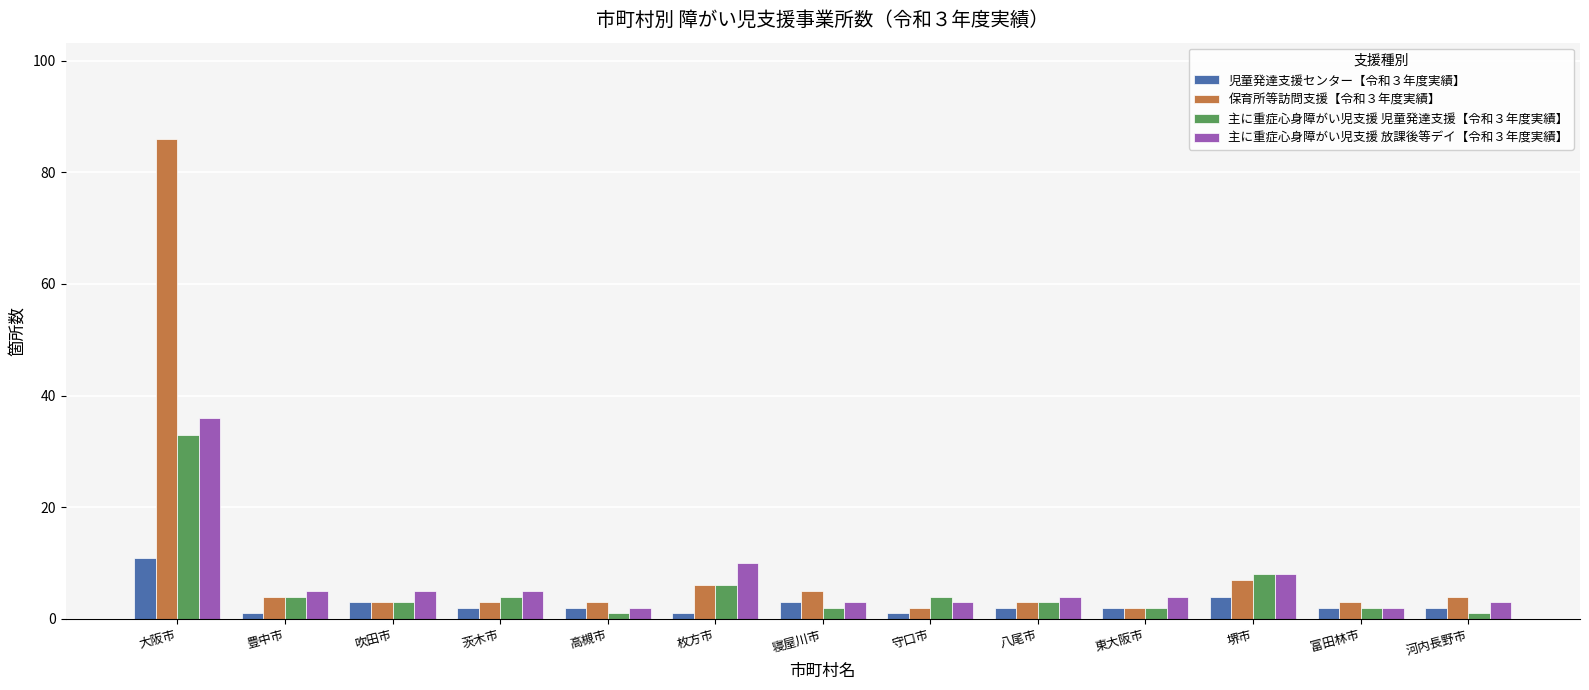

What is the highest value of the 児童発達支援センター【令和３年度実績】 series?

11